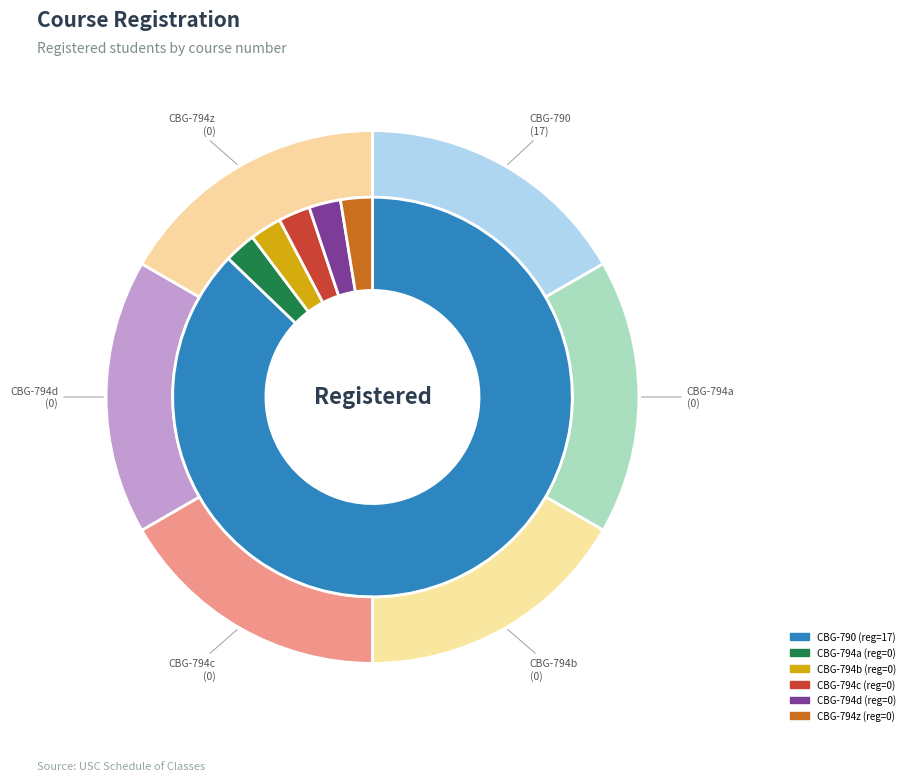

Is it true that CBG-794a is 1% of the pie?

False